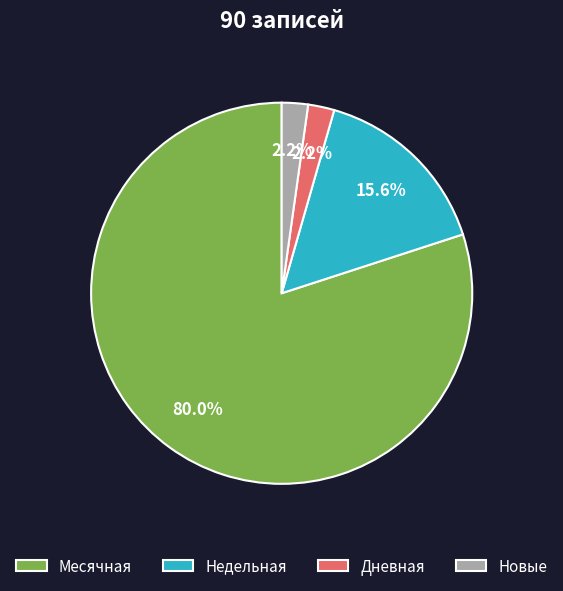

Is the sum of Дневная and Месячная greater than half?

Yes